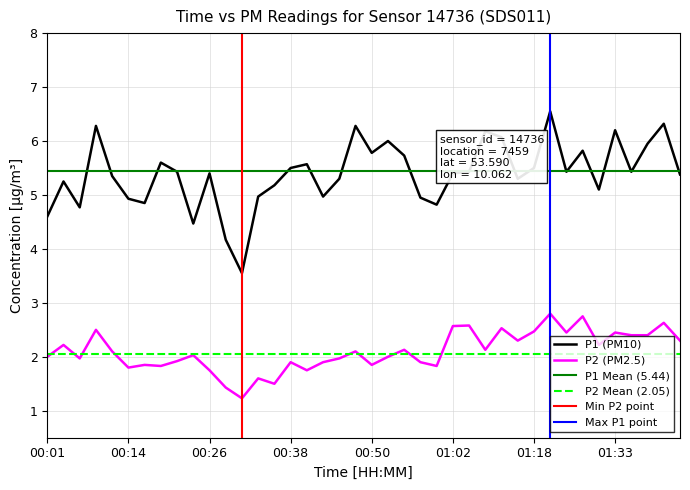

What is the minimum value for P2?

1.2